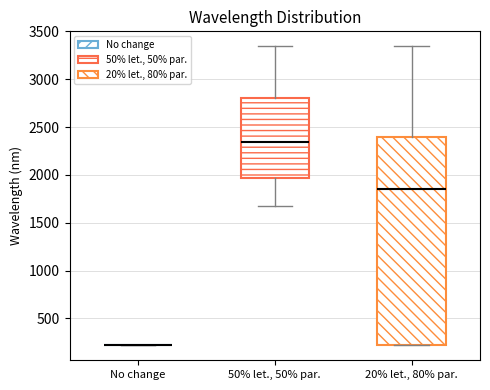

Reading left to right, transcribe this box plot: for each box, give where its median line is, the range the box spans, and where its two whiskers end, as read against the y-axis. The values are not printed on the chart, so give them approximately, as read against the axis.

No change: box collapsed to a line at 200, whiskers 200 to 200
50% let., 50% par.: median 2350, box 1950 to 2800, whiskers 1700 to 3350
20% let., 80% par.: median 1850, box 200 to 2400, whiskers 200 to 3350